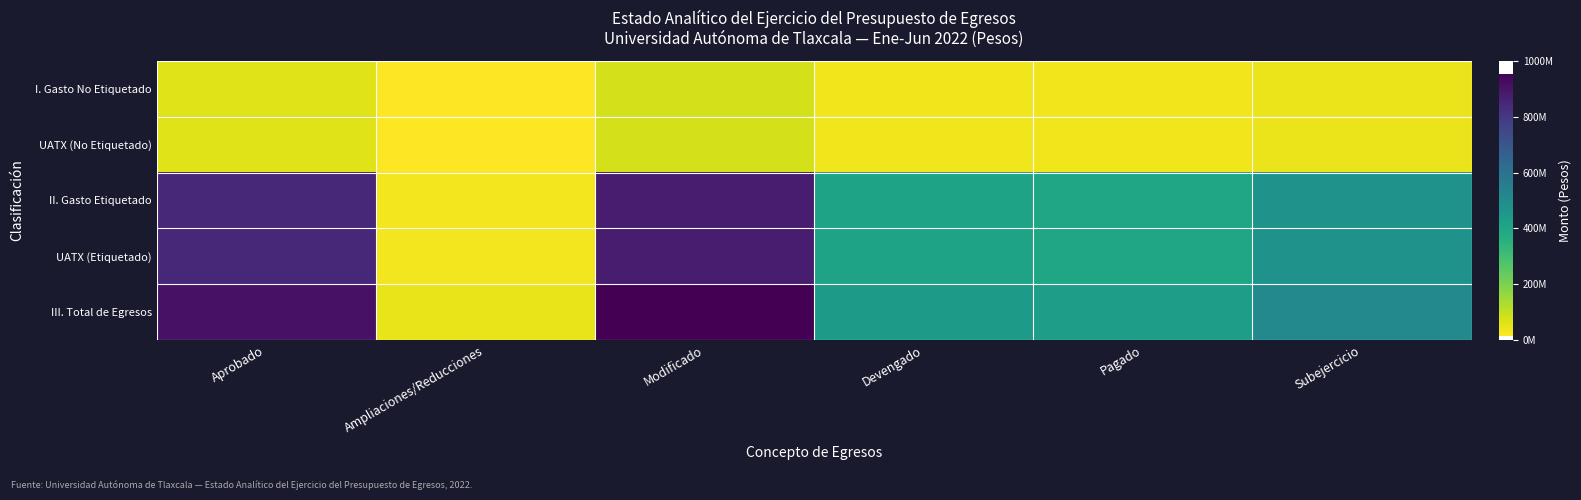

Which has a higher value, Subejercicio or Modificado?

Modificado